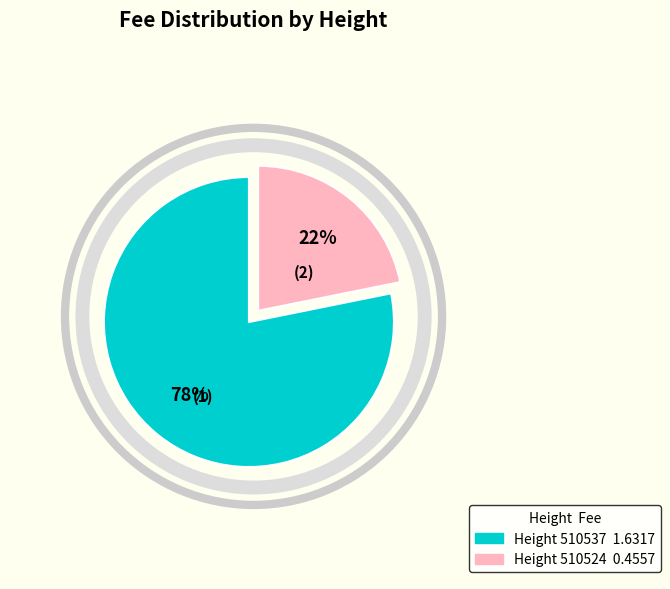

To the nearest percent, what is the average slice percentage?

50%